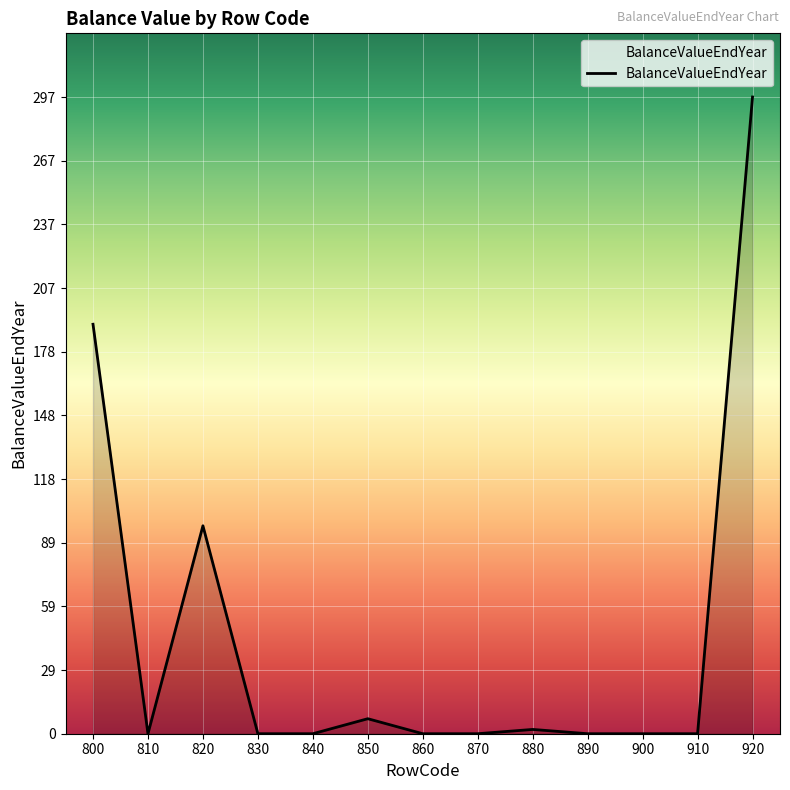

Reading left to right, transcribe all the data shown in this chart.

800=191	810=0	820=97	830=0	840=0	850=7	860=0	870=0	880=2	890=0	900=0	910=0	920=297